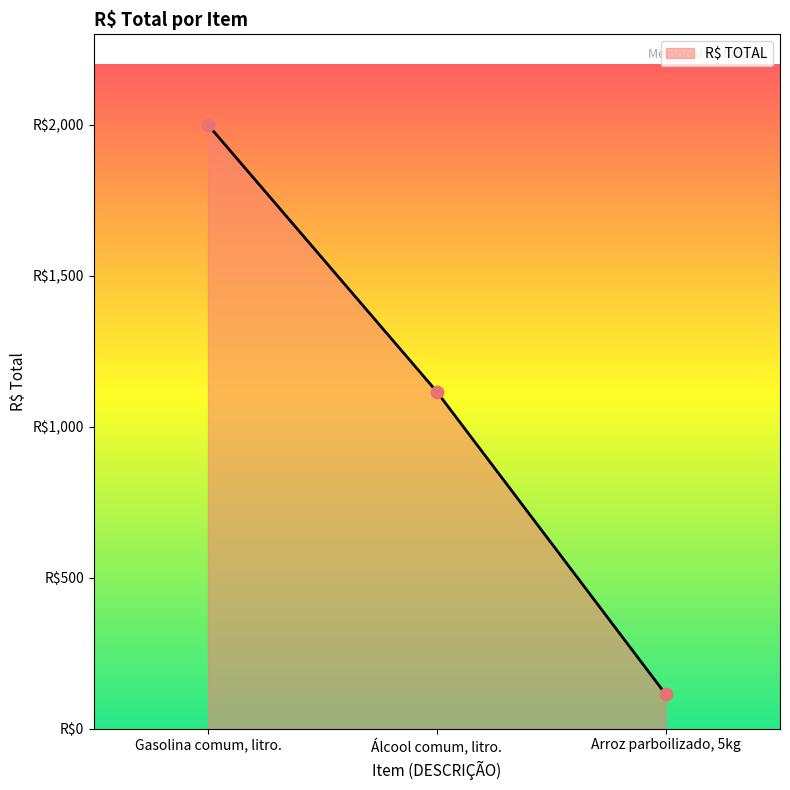

What is the change in value from Gasolina comum, litro. to Álcool comum, litro.?

-884